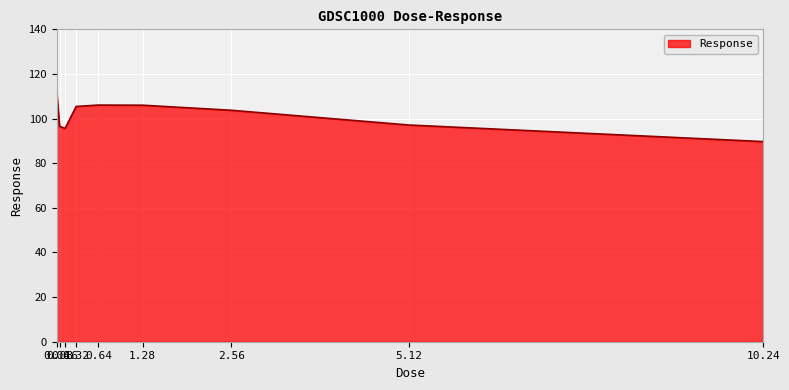

What is the minimum value shown in the chart?

89.7